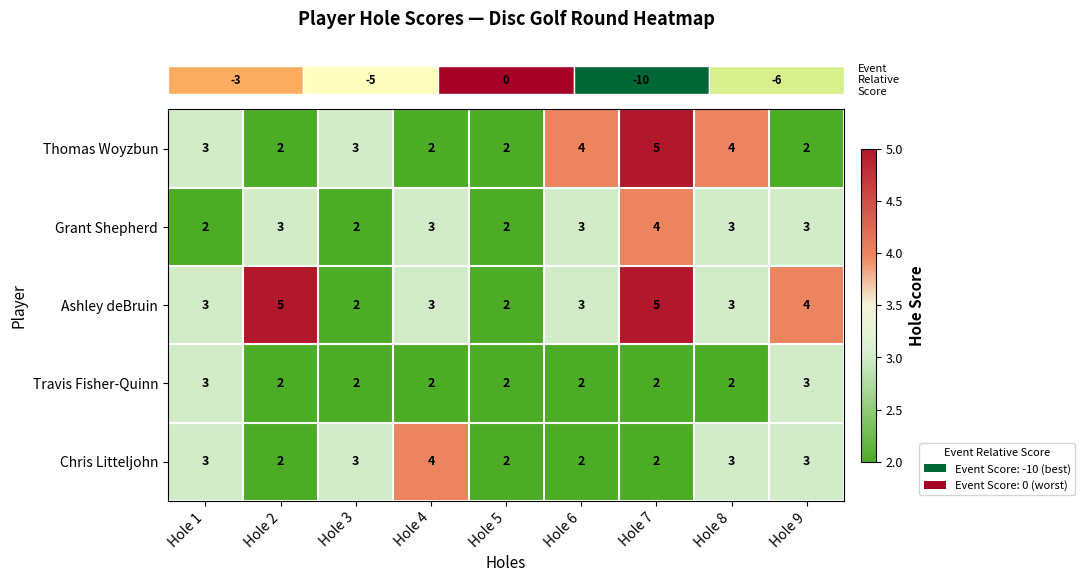

What is the sum of the Travis Fisher-Quinn values at Hole 2 and Hole 6?

4